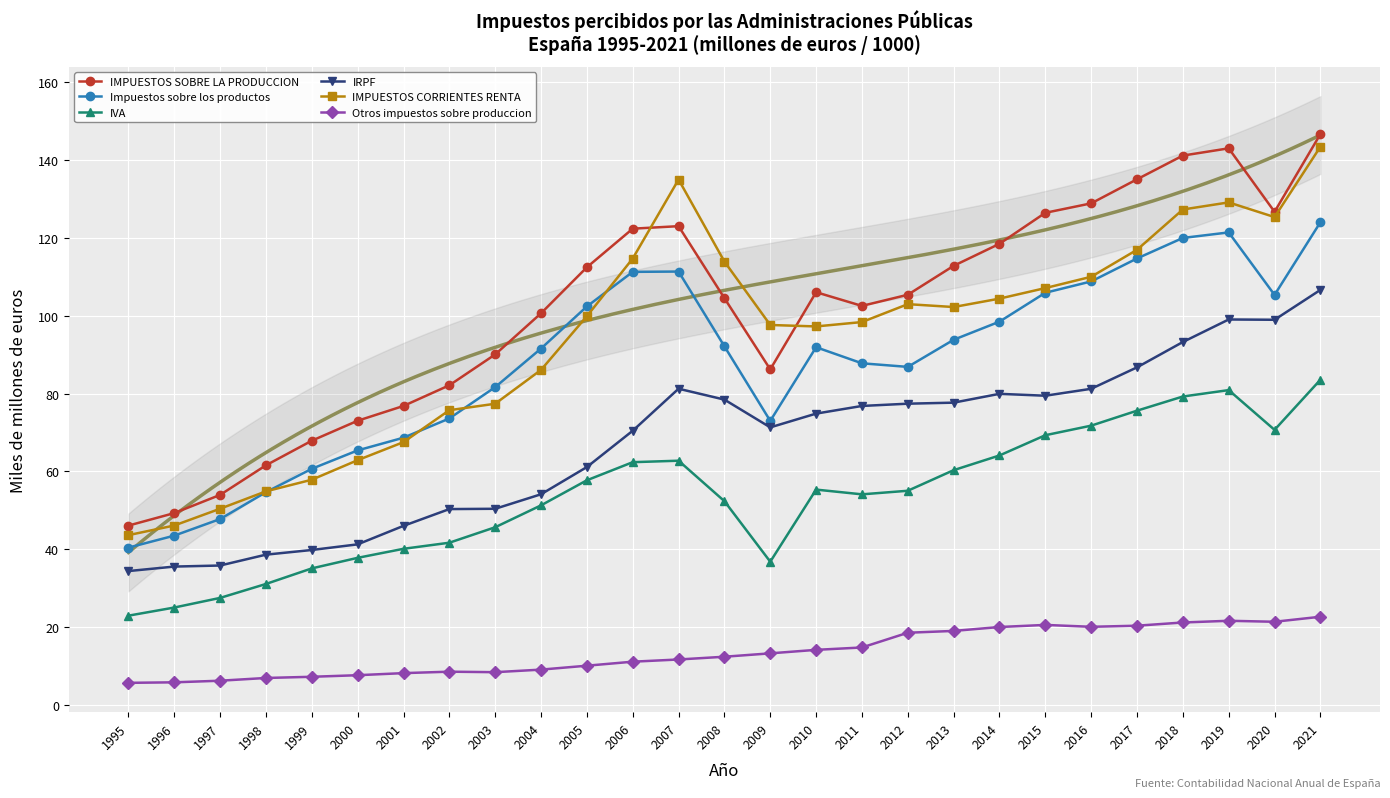

Is it true that Otros impuestos sobre produccion equals 15.8 at 2007?

False